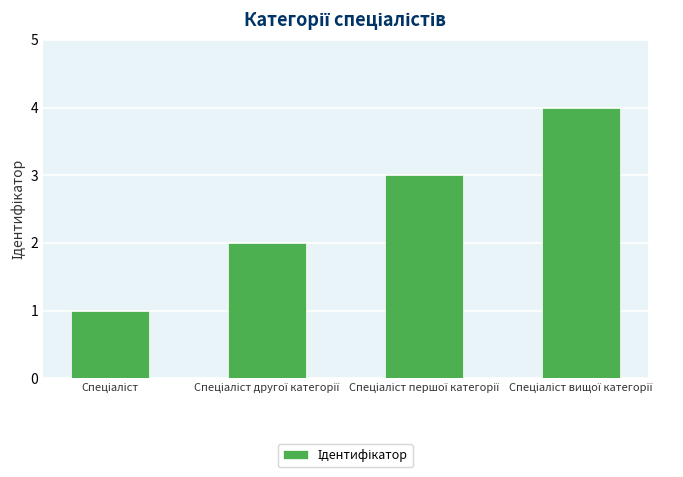

What is the maximum value shown in the chart?

4